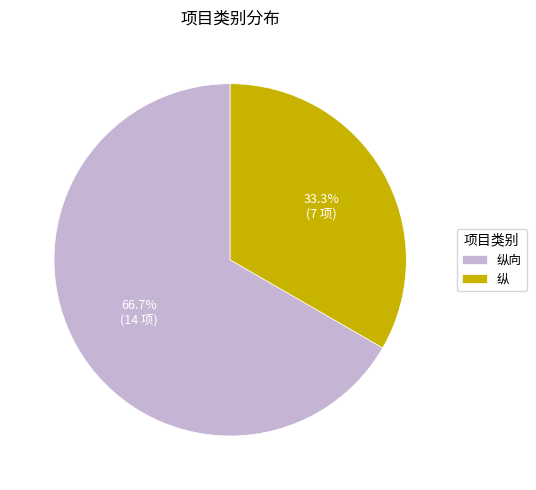

Between 纵 and 纵向, which is larger?

纵向